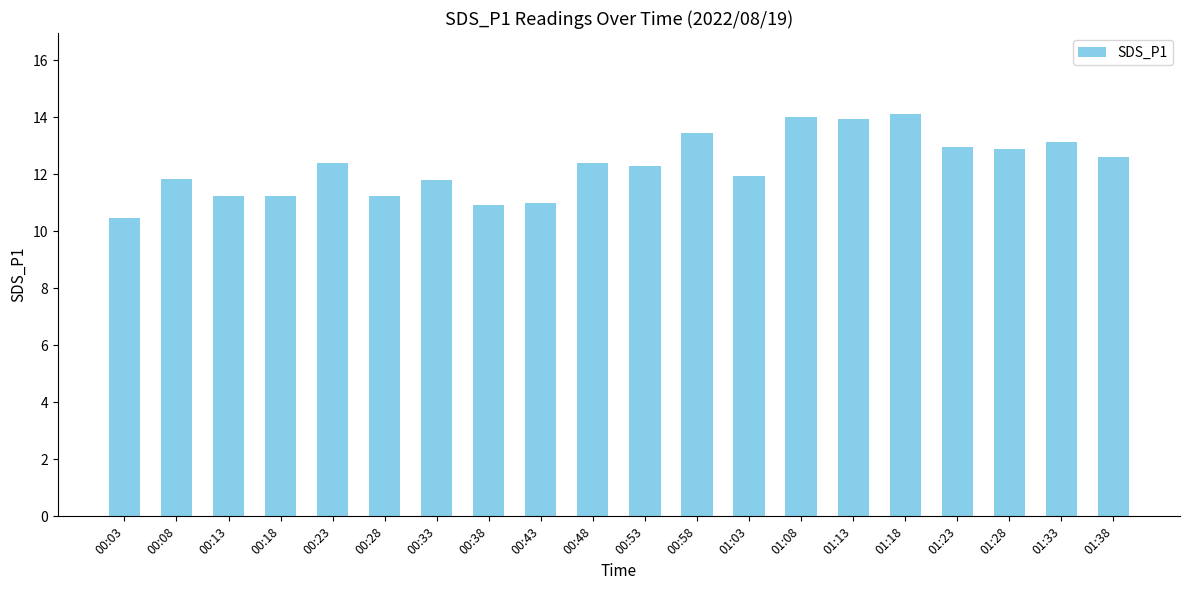

True or false: the data shows 6.8 at 00:18.

False